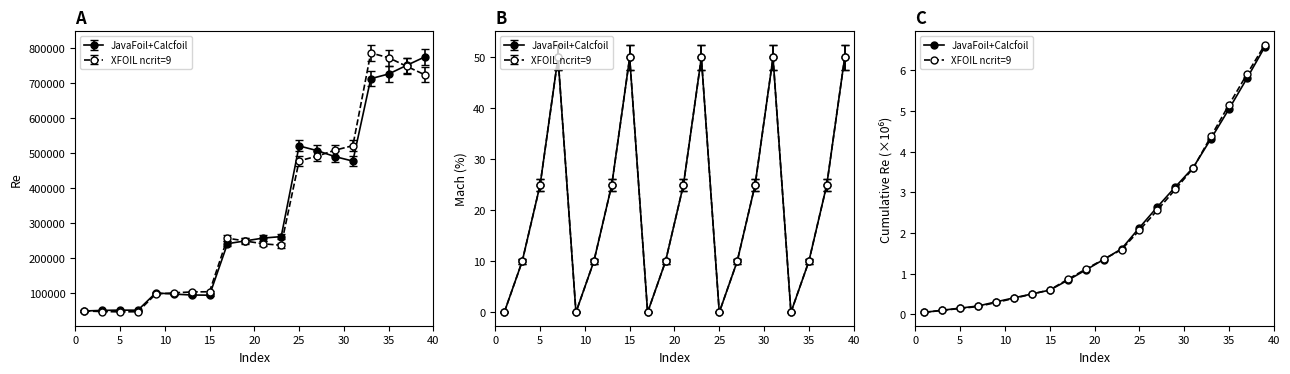

True or false: JavaFoil+Calcfoil has more than 1 points higher than both neighbors.

False